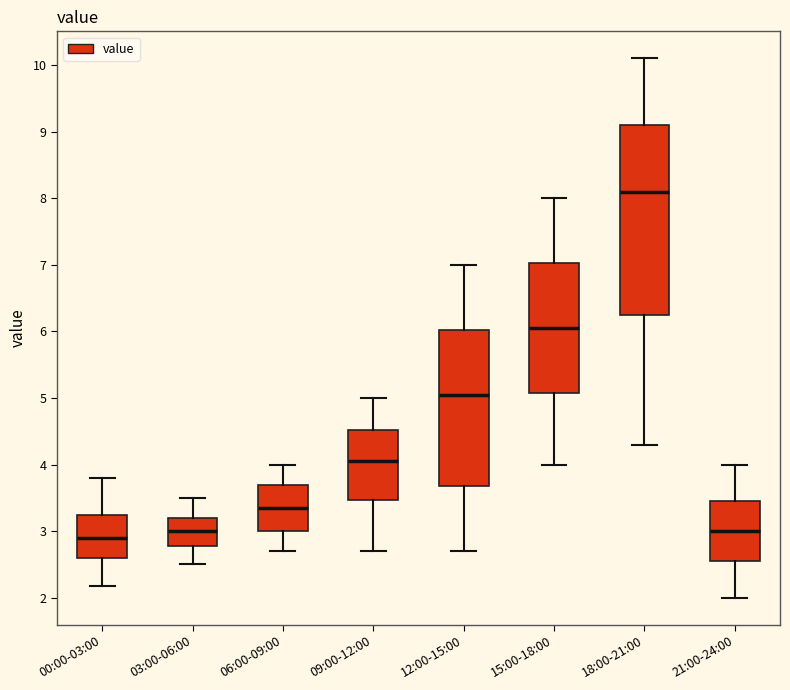

Comparing the boxes themselves (not the whiskers), which one is the tallest?

18:00-21:00